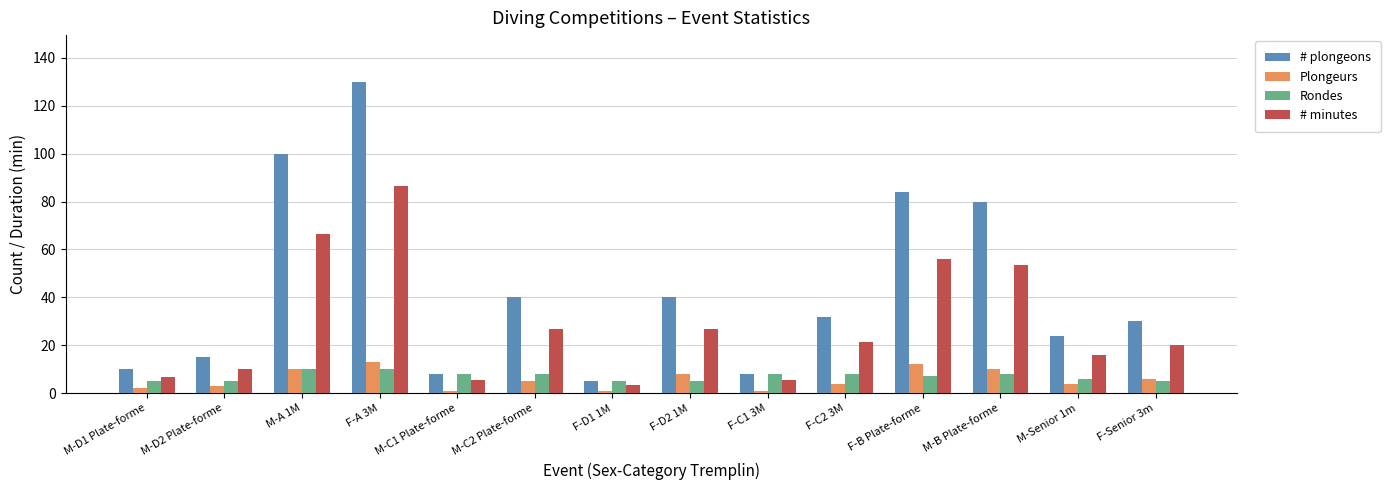

What is the spread (max minus min) of values at F-C2 3M?

28.0